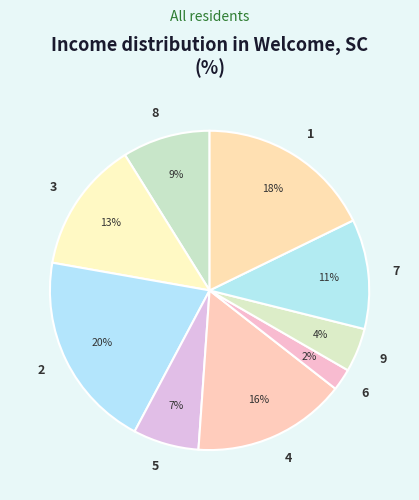

Do 9 and 3 together represent more than half of the pie?

No